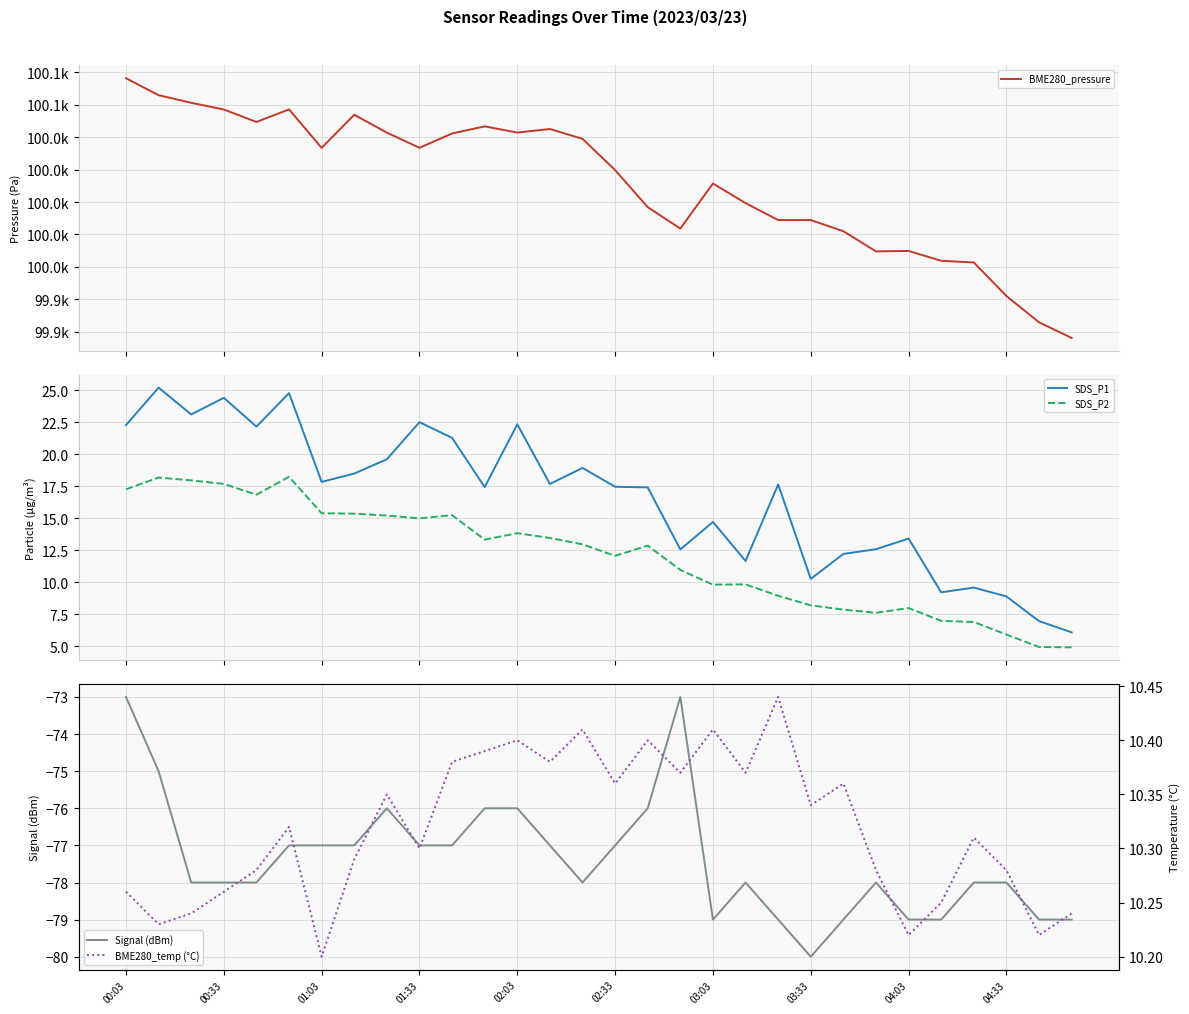

What is the difference between the highest and lowest values at 29?

99995.2